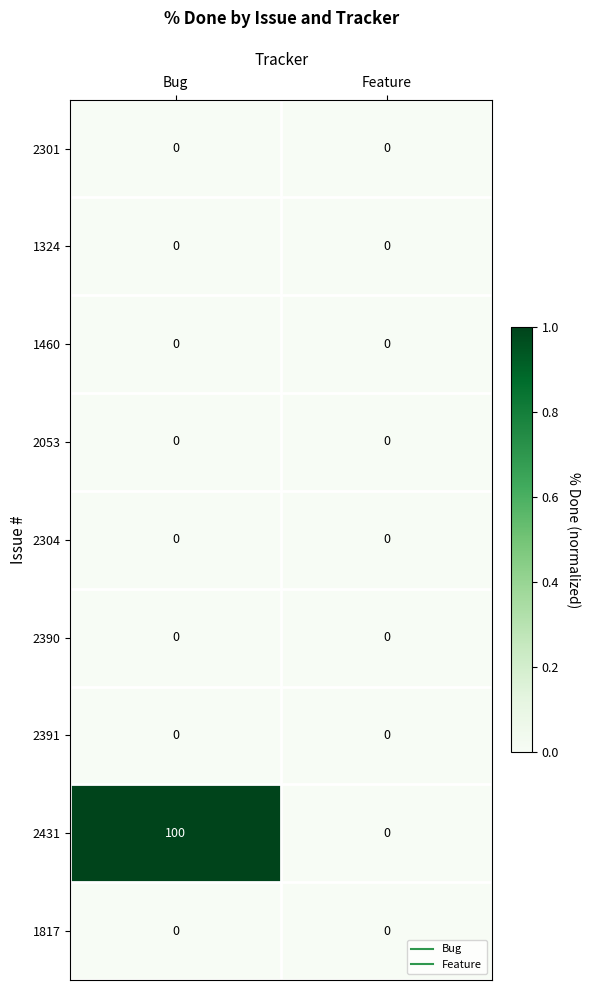

What is the spread (max minus min) of values at Bug?

100